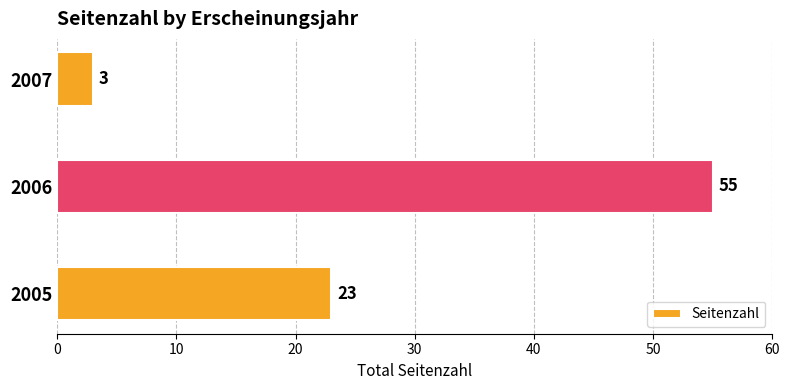

Reading top to bottom, extract all data points from this chart.

2007=3	2006=55	2005=23